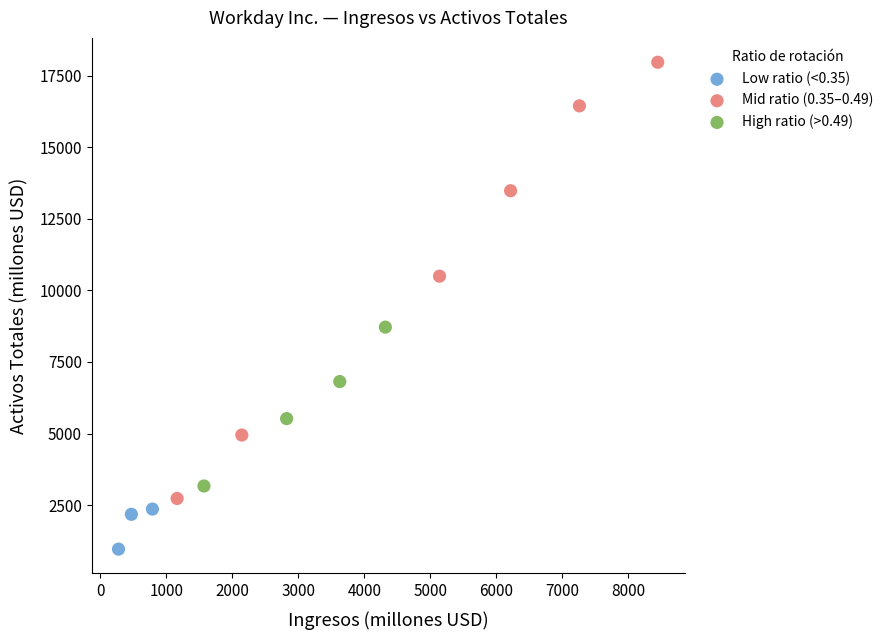

Which series has the widest spread of Y values?

Mid ratio (0.35–0.49)